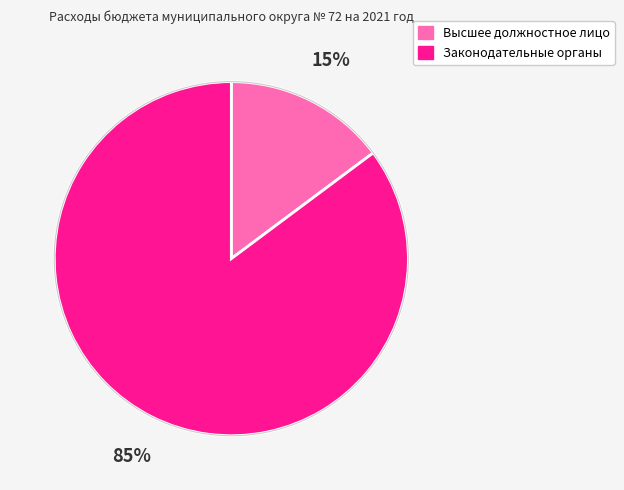

To the nearest percent, what is the difference between the largest and smallest slice percentages?

70%